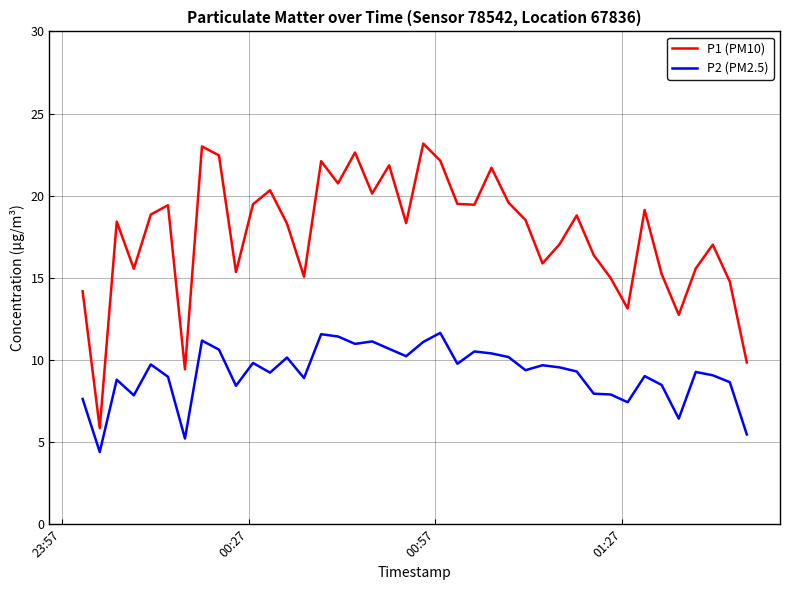

True or false: P1 (PM10) and P2 (PM2.5) intersect in this chart.

False